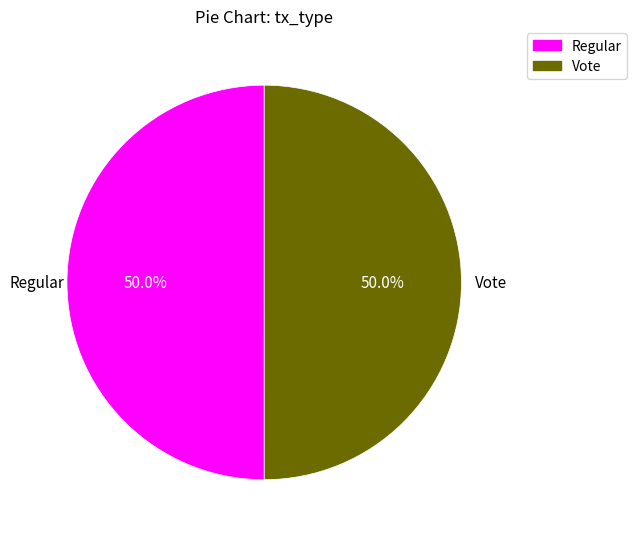

To the nearest percent, what is the combined percentage of Regular and Vote?

100%